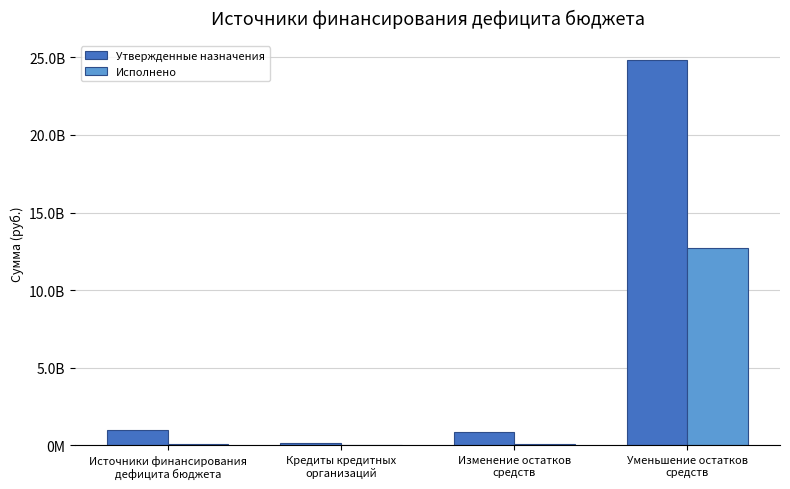

Rank the series by their maximum value, from lowest to highest.

Исполнено, Утвержденные назначения